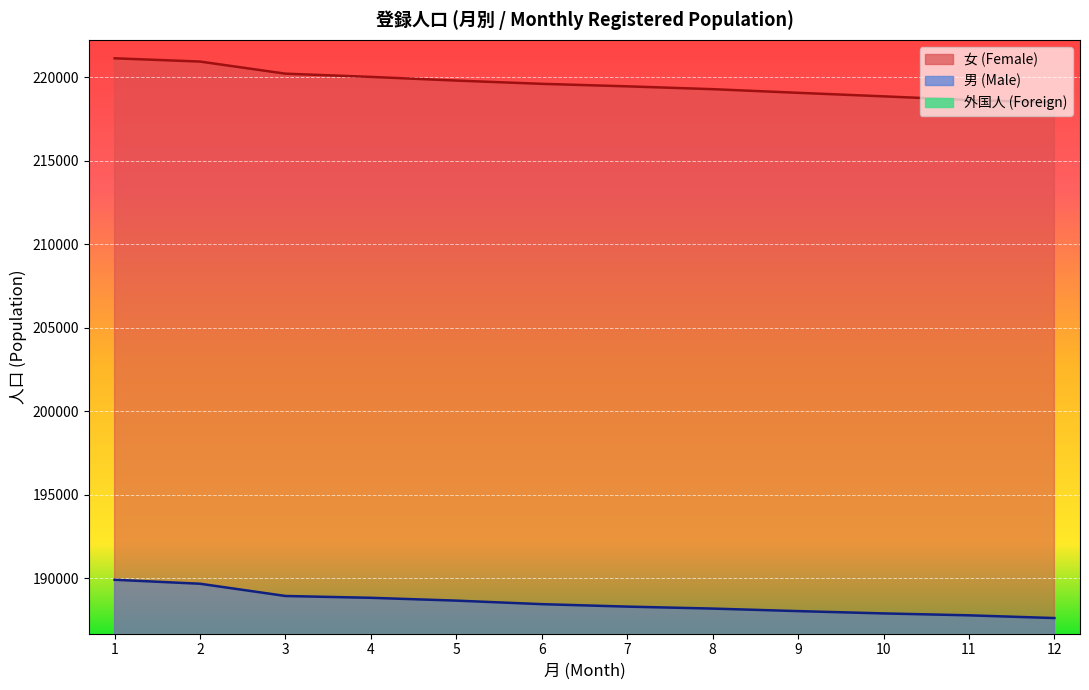

True or false: 外国人 (Foreign) and 男 (Male) cross at least once.

False